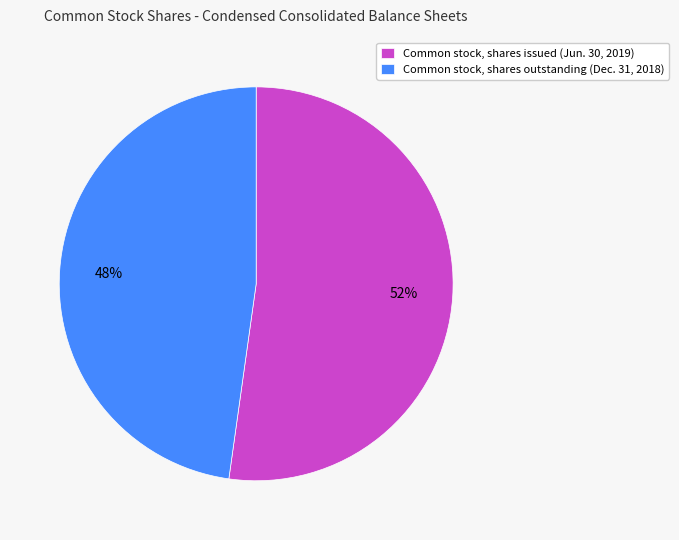

What is the ratio of the value at Common stock, shares issued (Jun. 30, 2019) to the value at Common stock, shares outstanding (Dec. 31, 2018)?

1.1